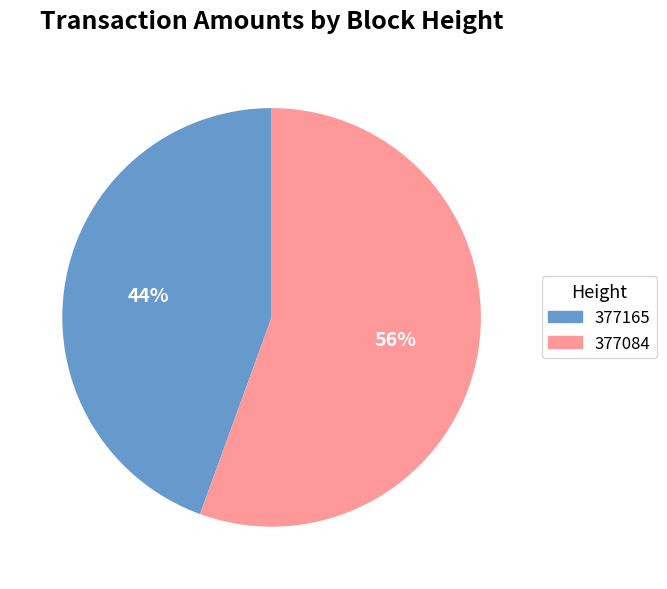

Is it true that 377165 is 54% of the pie?

False